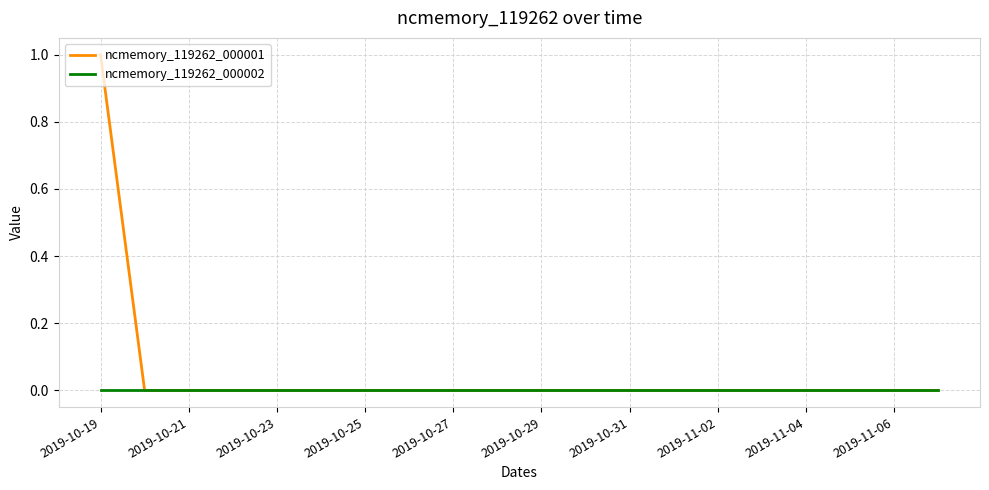

Which series has the largest total across all categories?

ncmemory_119262_000001